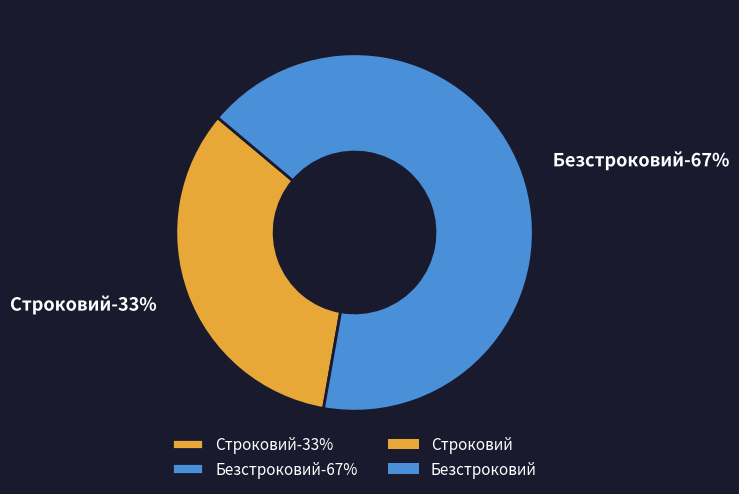

Rank the categories by value from lowest to highest.

Строковий, Безстроковий